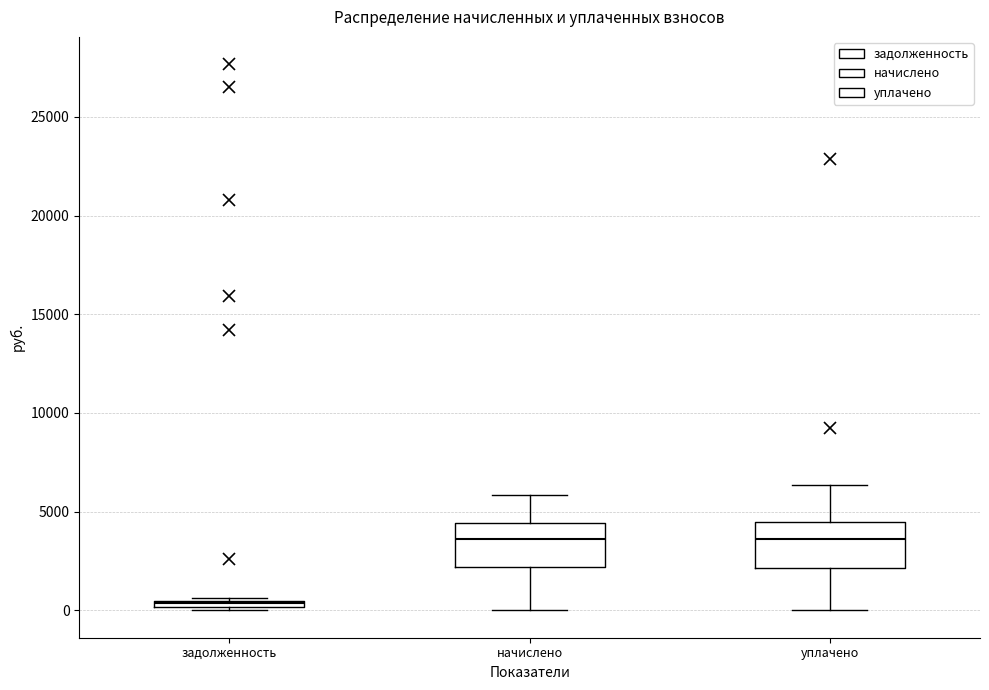

Where is the upper edge of the box for задолженность on the y-axis? The values are not printed on the chart, so give them approximately, as read against the axis.

500